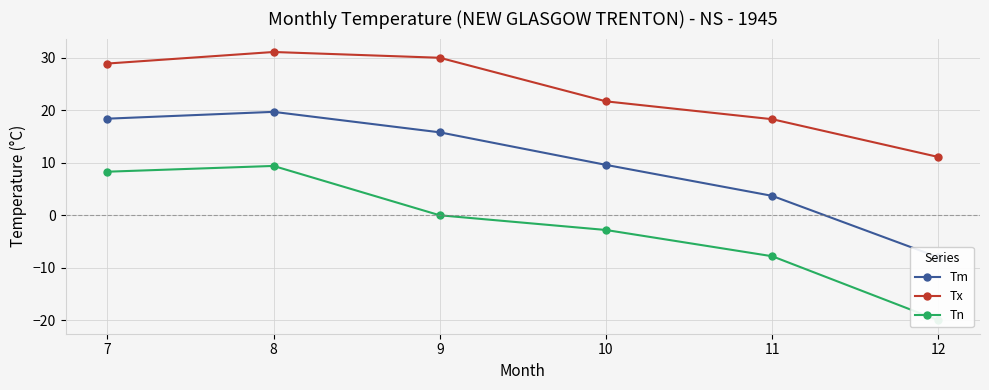

Where is Tm nearest to the value 5?

11